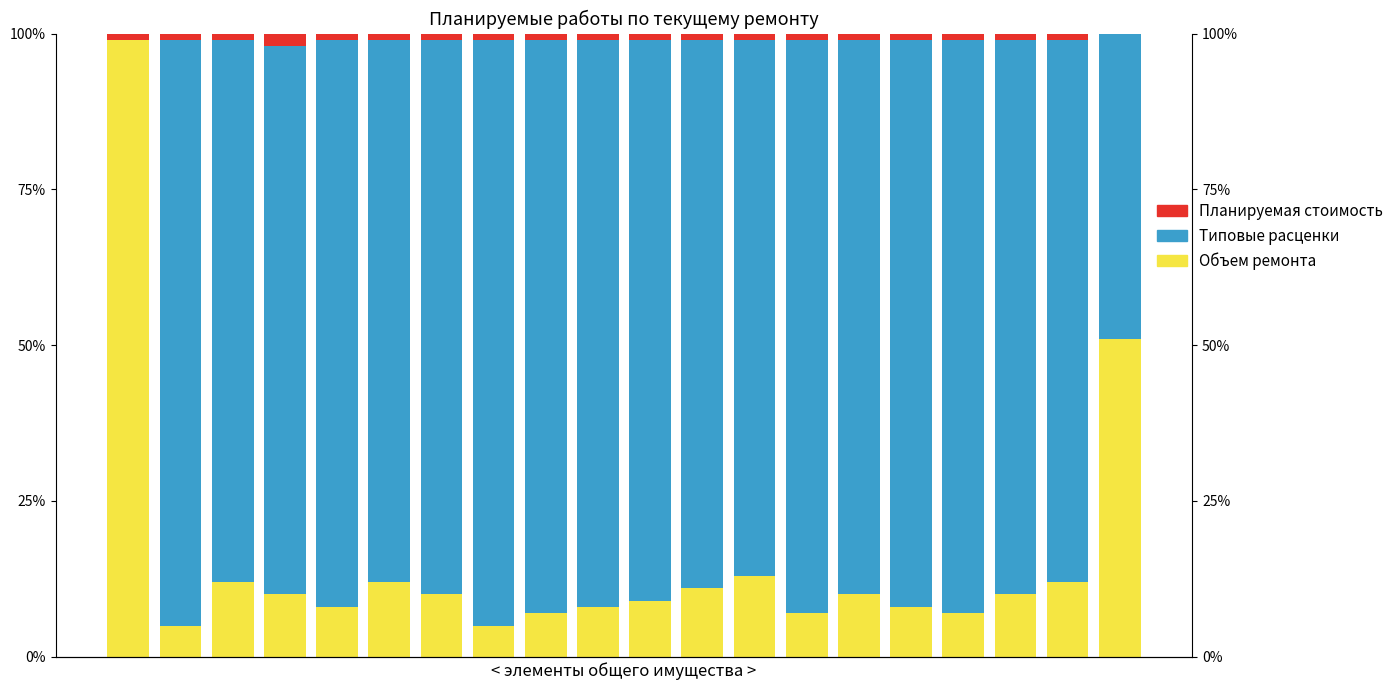

Which series has the largest range (max minus min)?

Объем ремонта